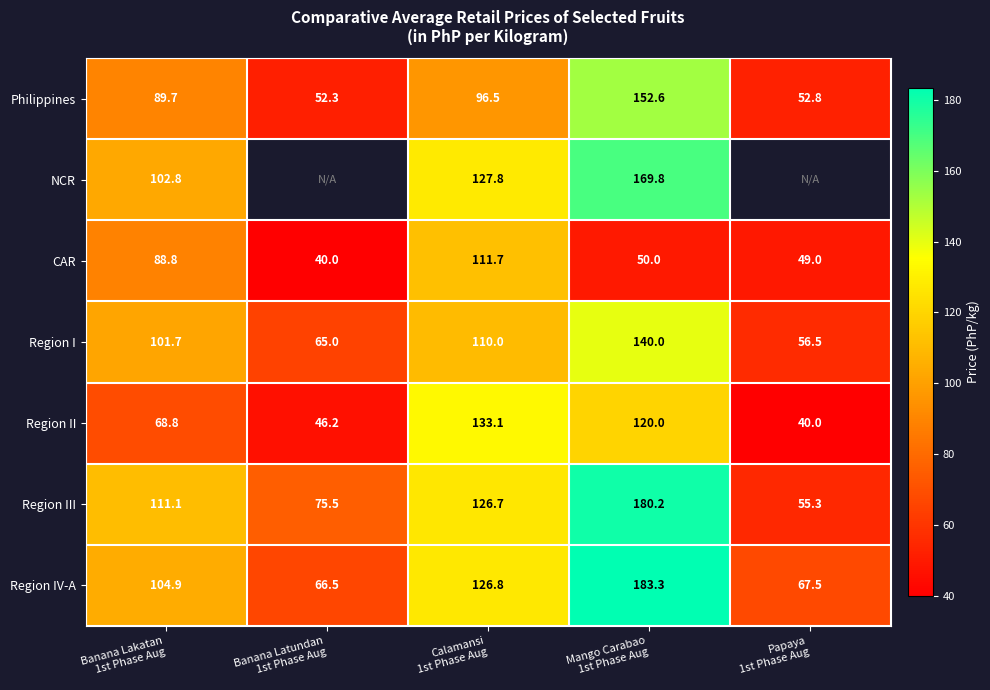

What is the maximum value shown in the chart?

183.3